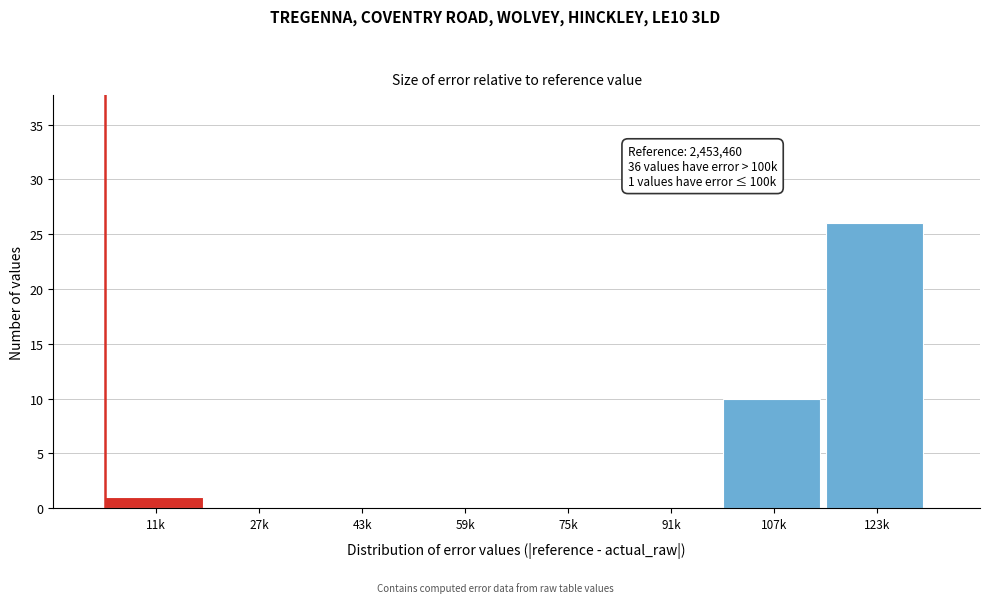

Reading left to right, what are all the values shown in this chart?

11k=1	27k=0	43k=0	59k=0	75k=0	91k=0	107k=10	123k=26